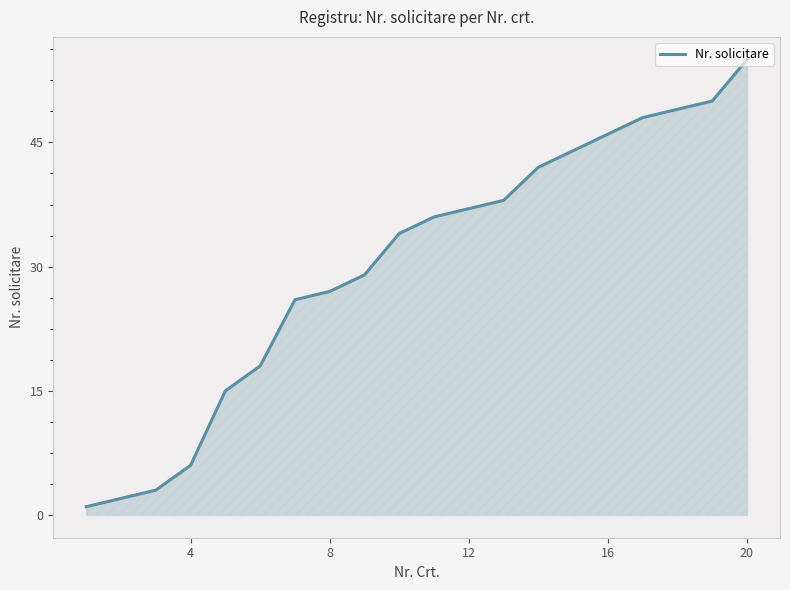

What is the difference between the maximum and minimum values?

54